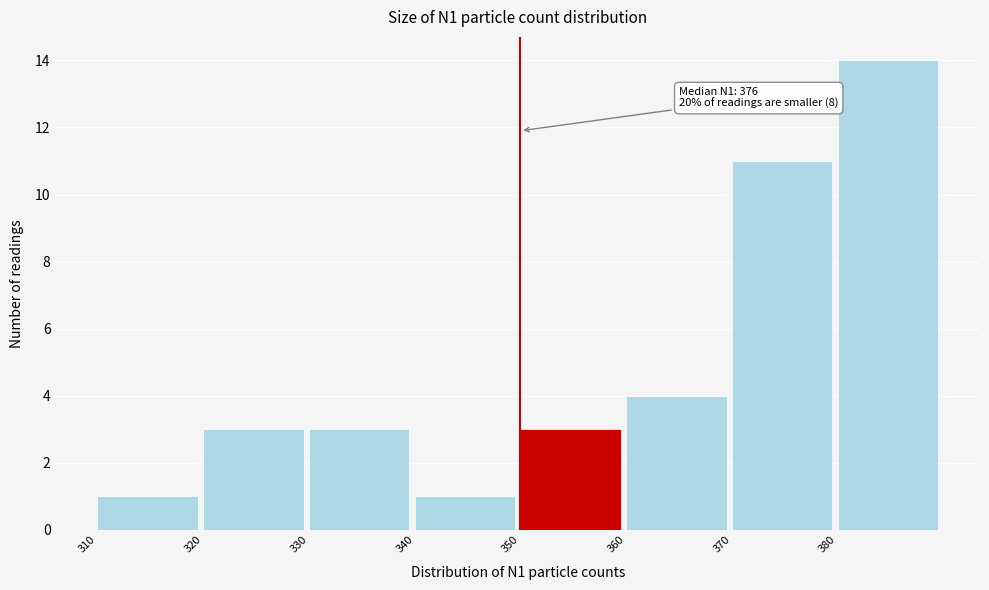

Which range on the x-axis has the tallest bar?

380 to 390